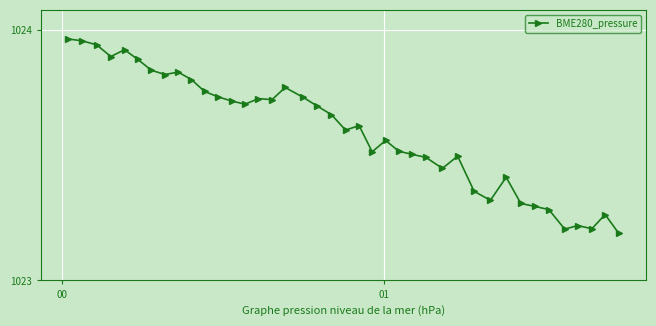

What is the sum of all values?

40943.9